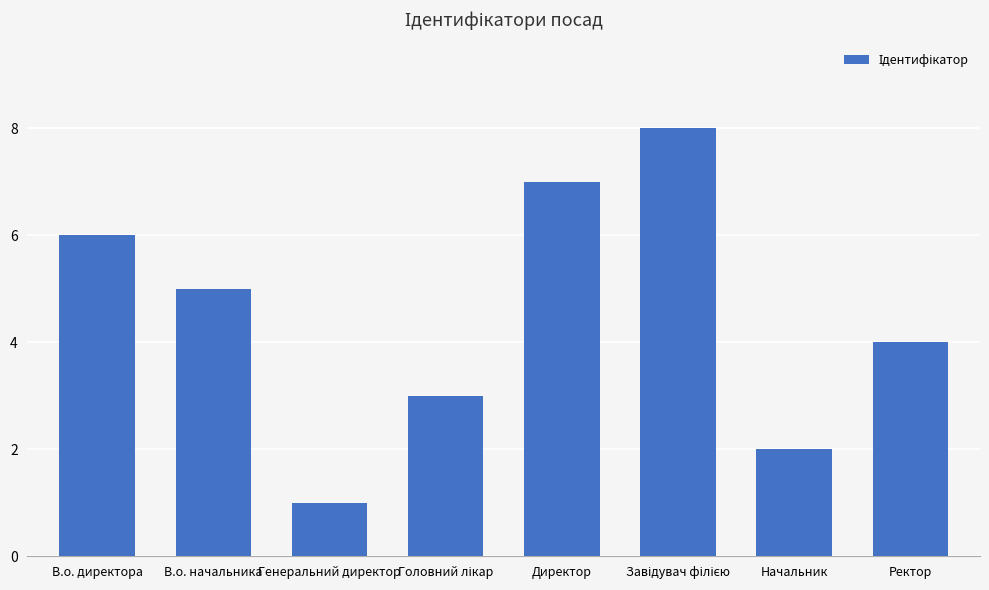

What is the ratio of the value at Директор to the value at Начальник?

3.5